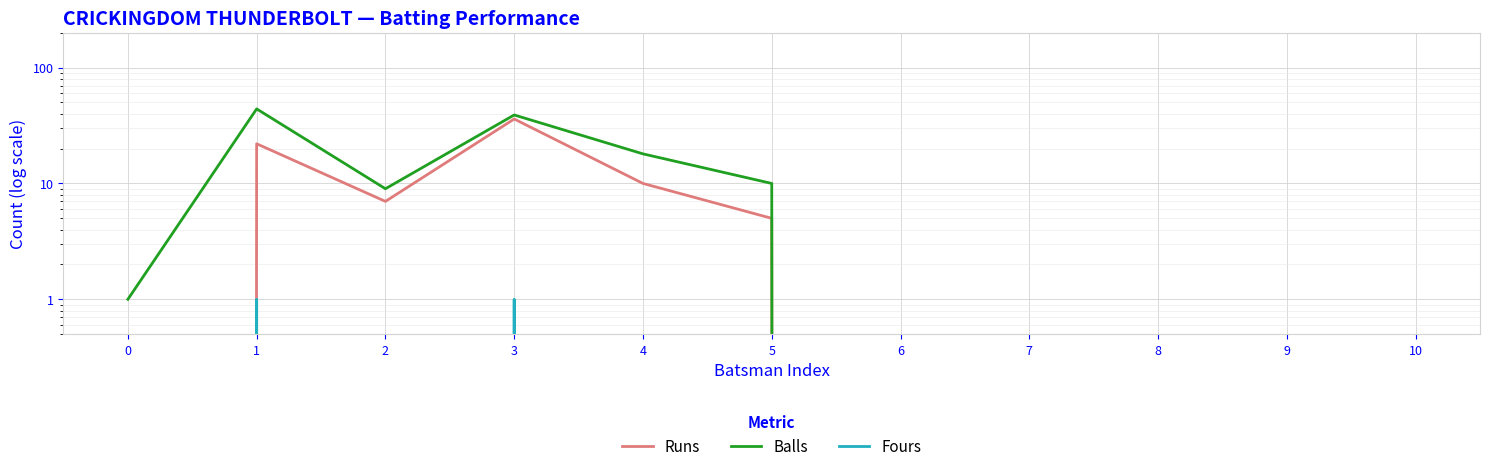

Count the number of categories in the chart.

11